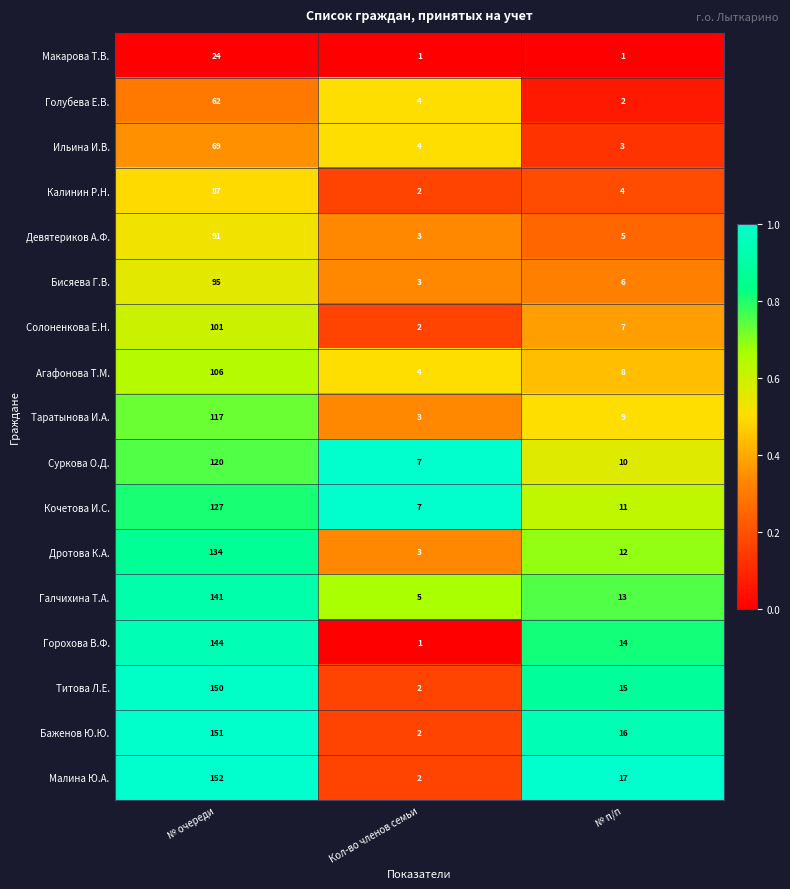

The value of Калинин Р.Н. at Кол-во членов семьи is 2. True or false?

True